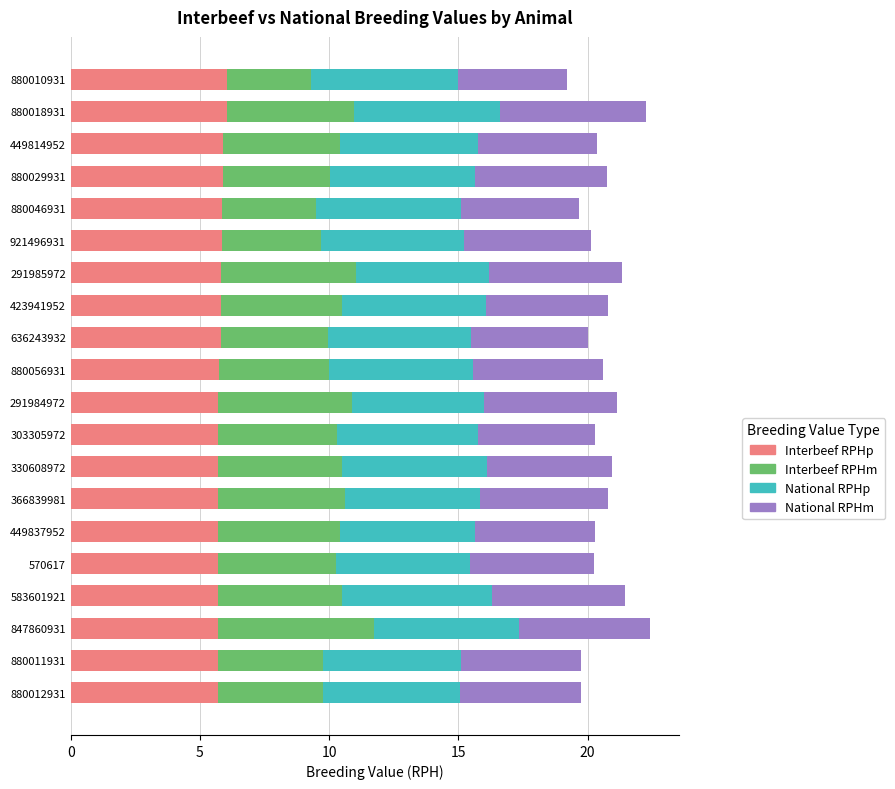

True or false: Interbeef RPHp has a value of 2.2 at 880010931.

False